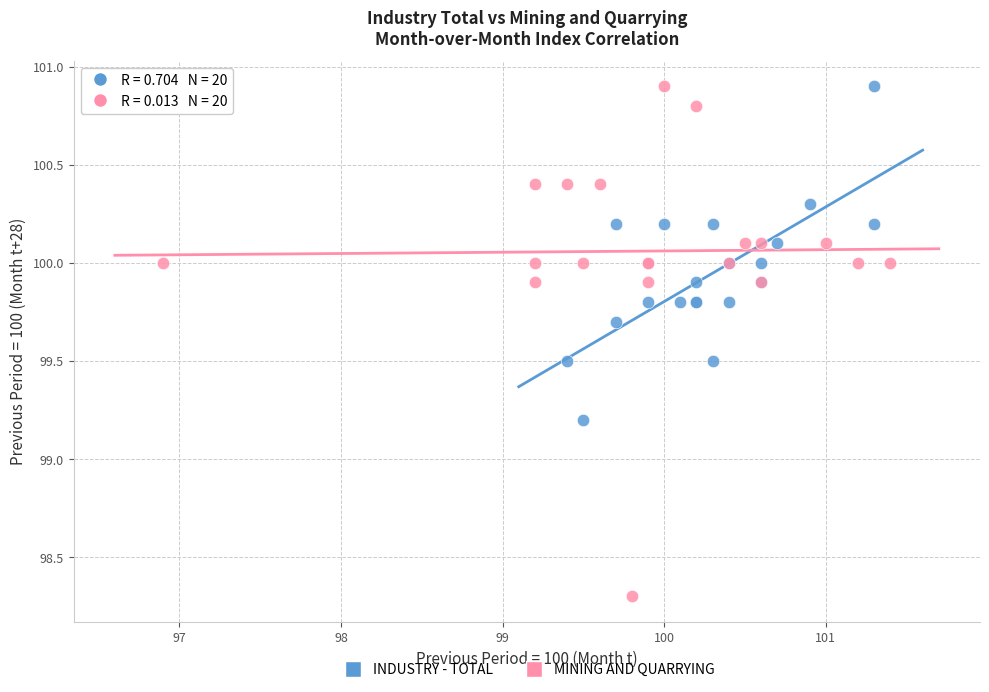

Which series contains the lowest Y value?

MINING AND QUARRYING